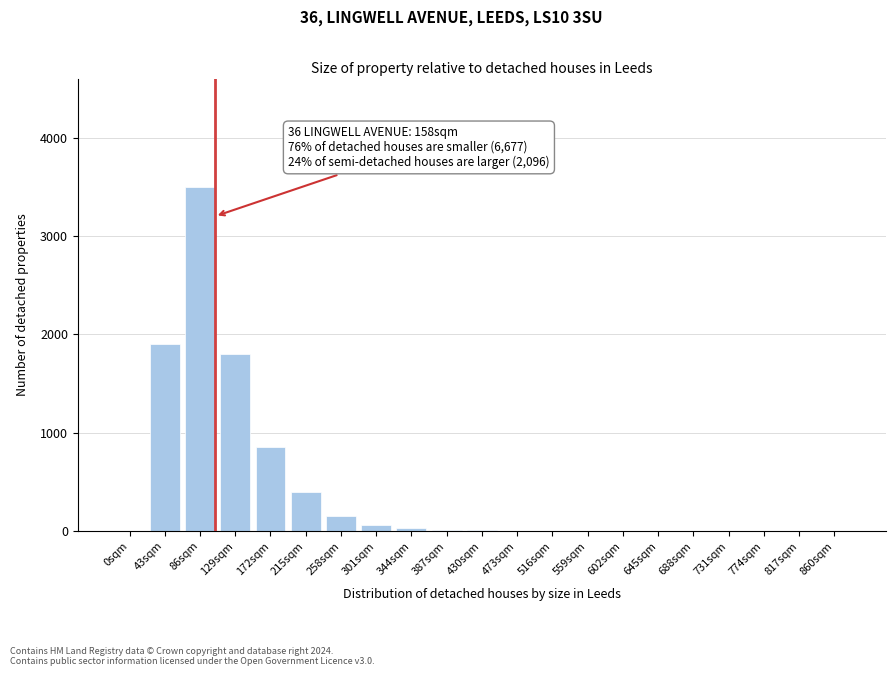

Where is the data nearest to the value 1750?

129sqm